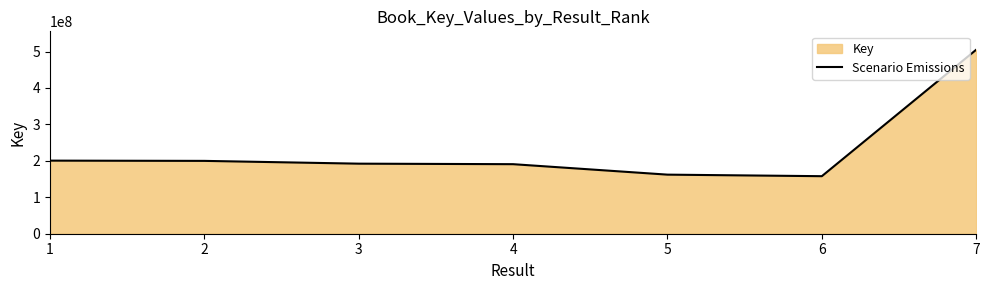

Does the chart have visible grid lines?

No